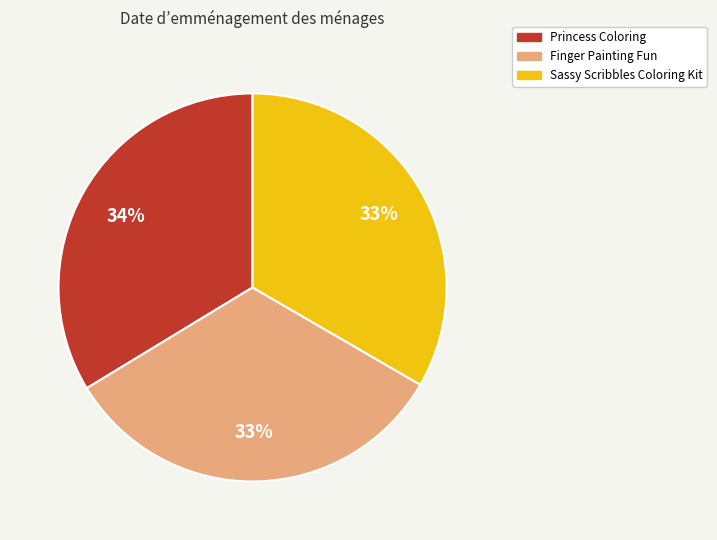

To the nearest percent, what percentage of the pie is Princess Coloring?

34%